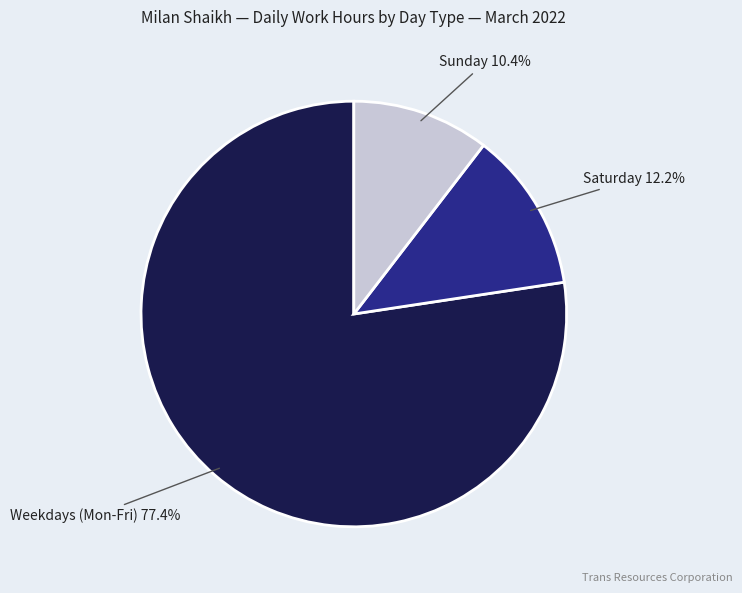

Does any single category account for the majority?

Yes